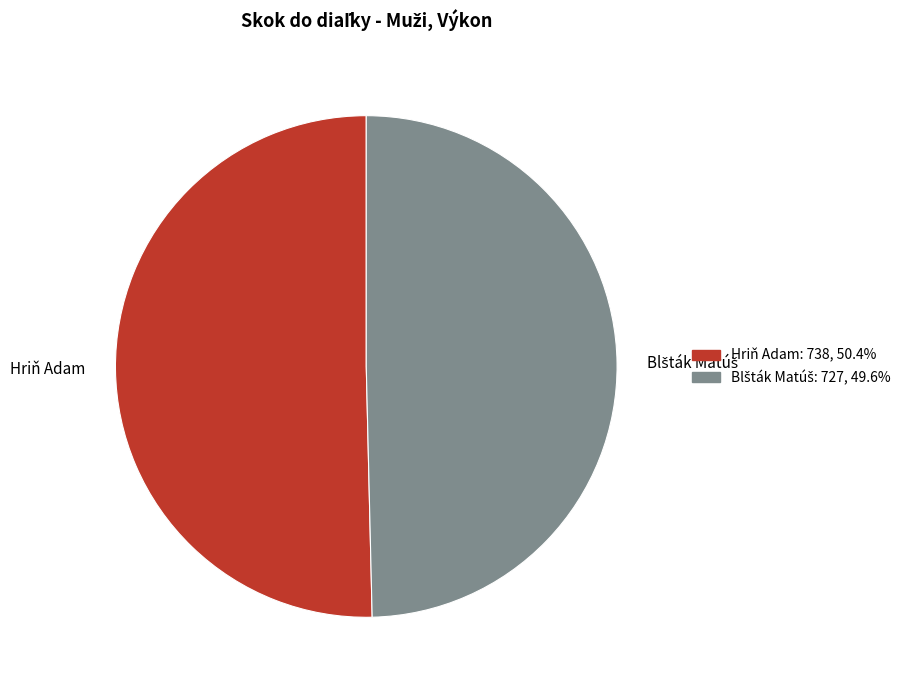

Does Hriň Adam represent more than half of the total?

Yes